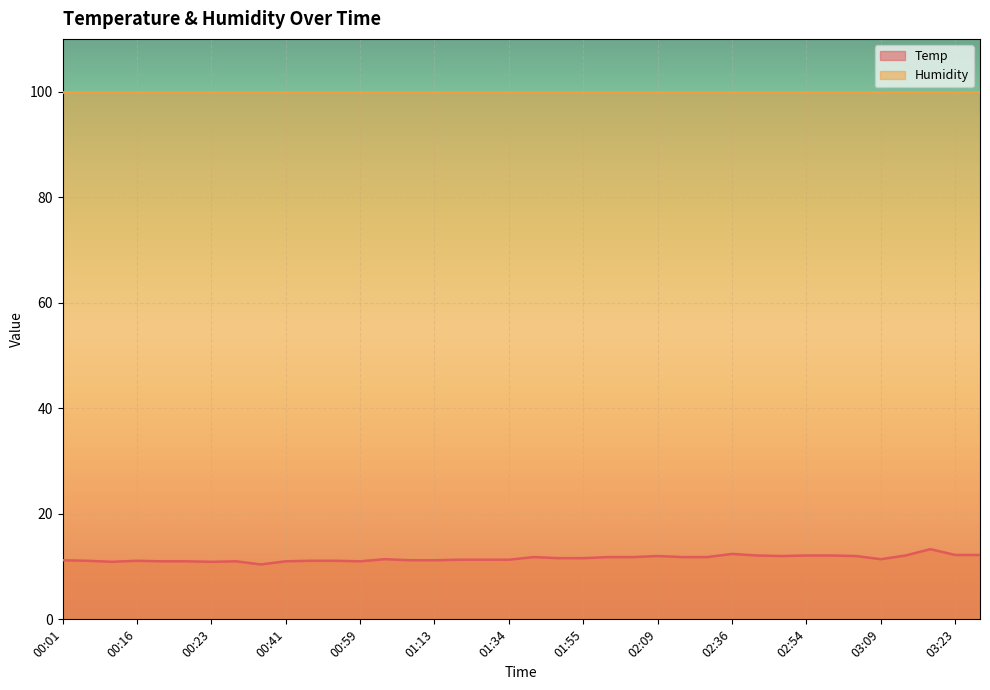

Which has a higher value, 01:53 or 00:16?

01:53